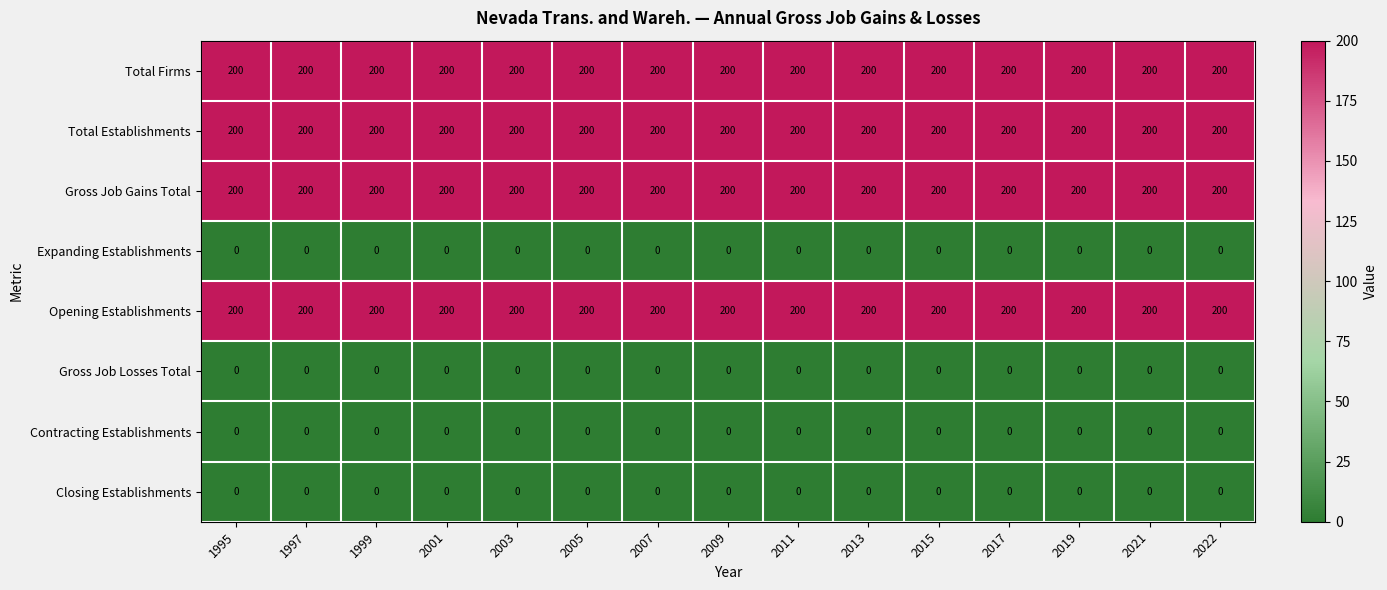

What is the spread (max minus min) of values at 1997?

200